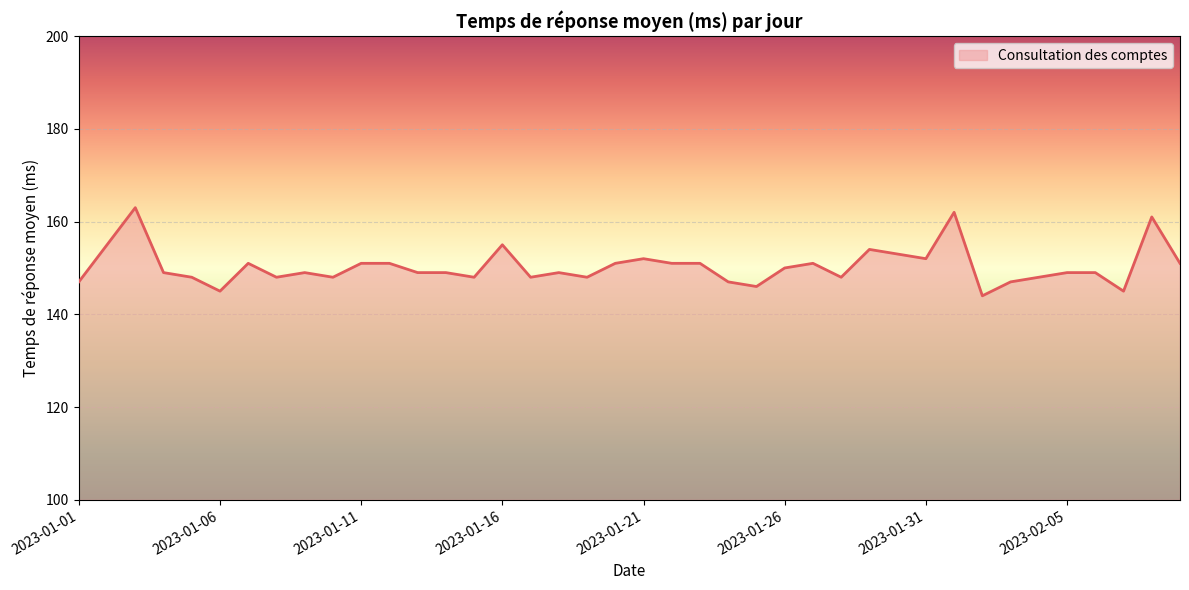

What is the sum of all values?

6013